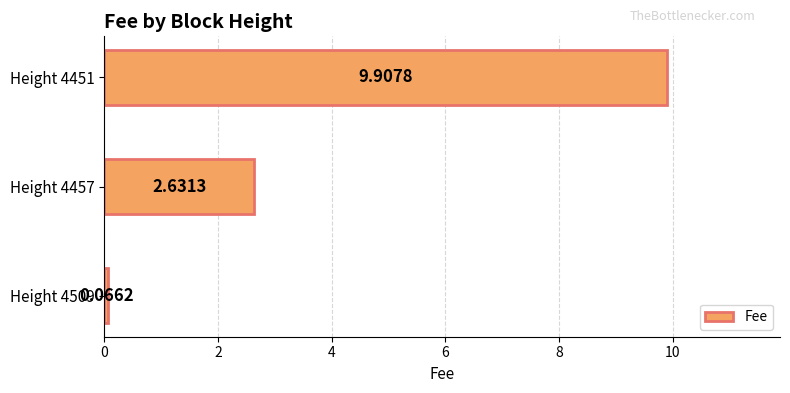

What is the sum of all values?

12.6